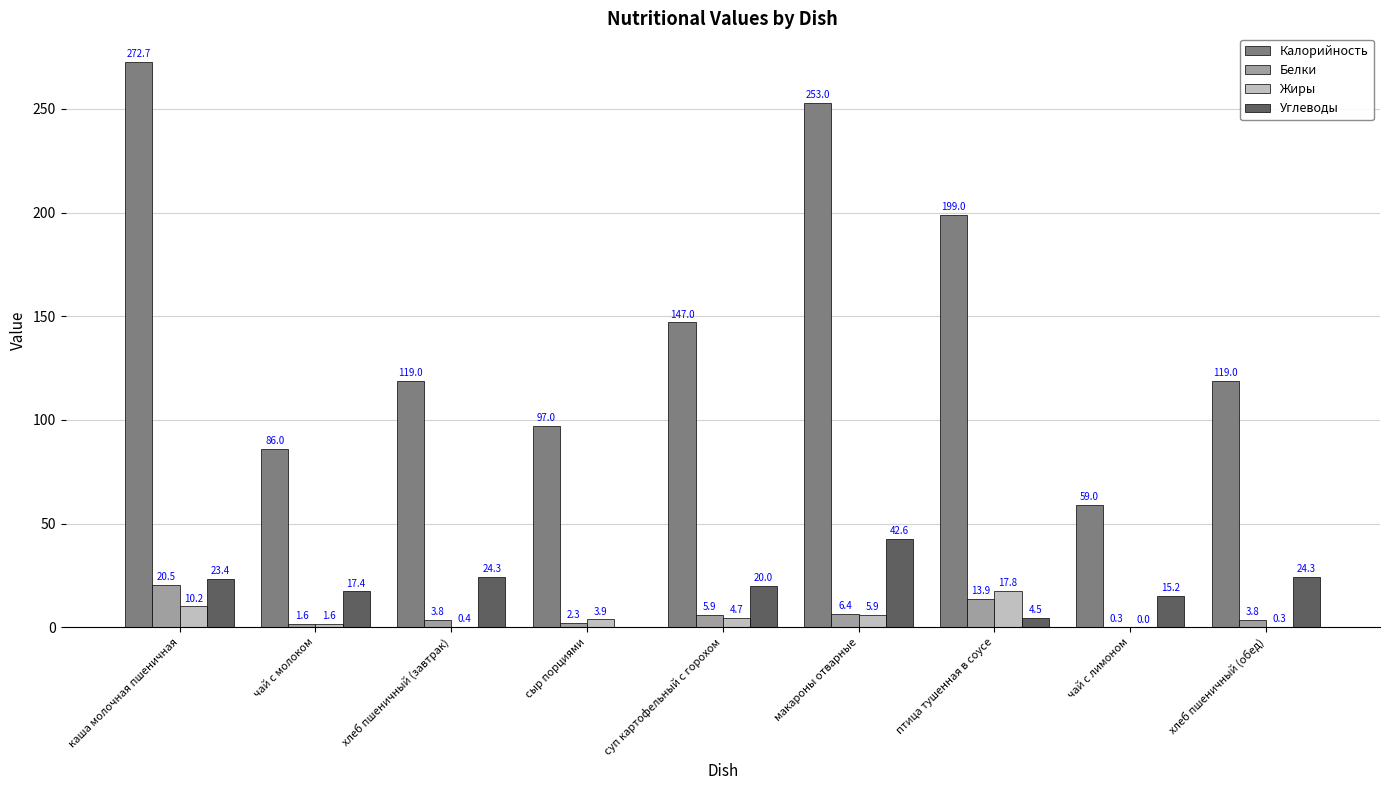

How many data points does each series have?

9